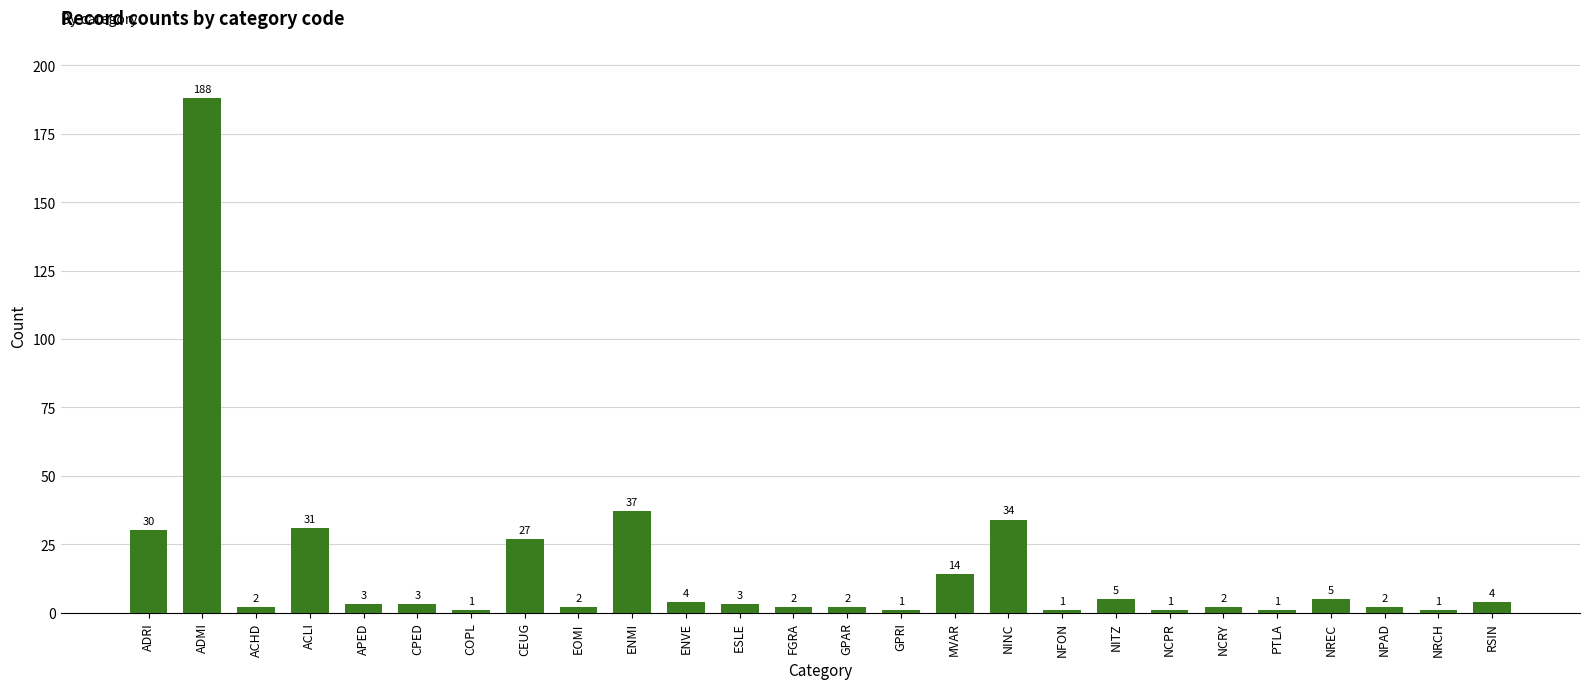

What is the difference between the maximum and minimum values?

187